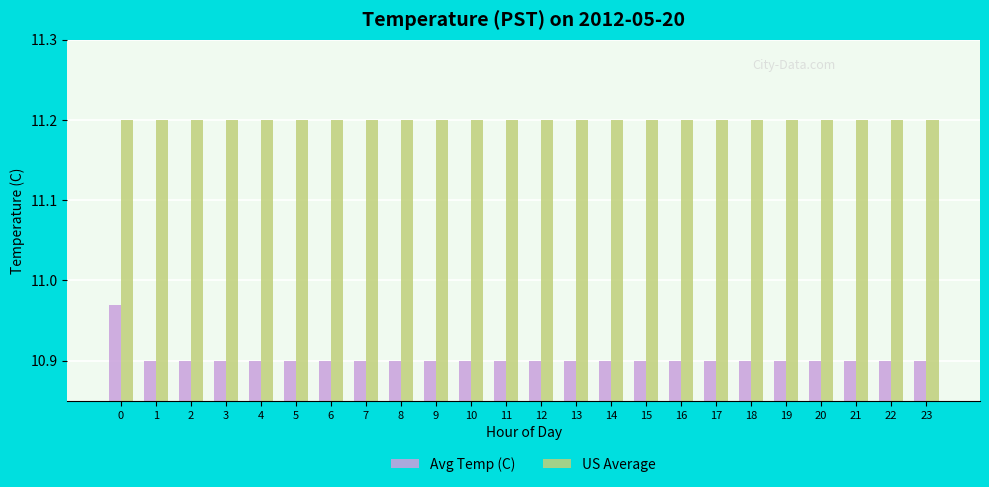

The Avg Temp (C) series shows 14.7 at 16. True or false?

False